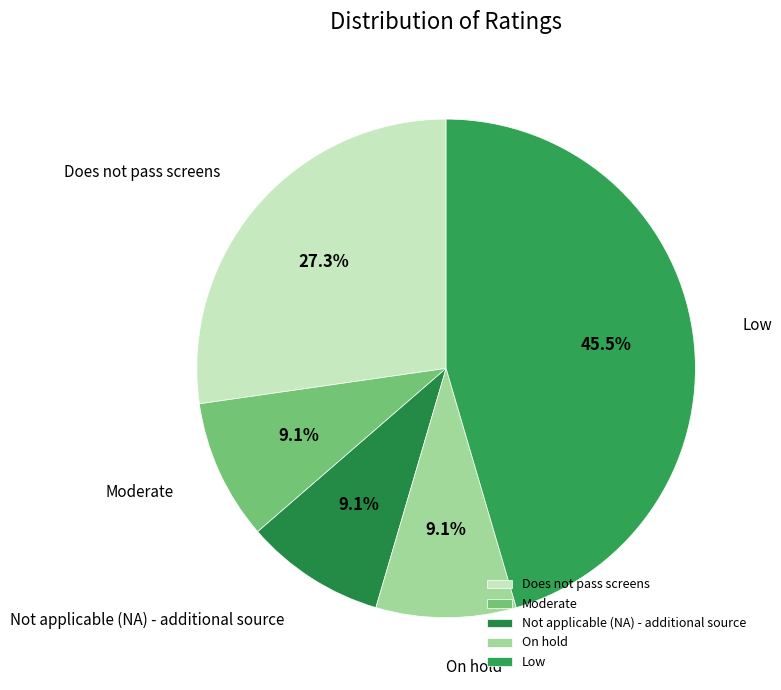

Count the number of slices in the pie.

5